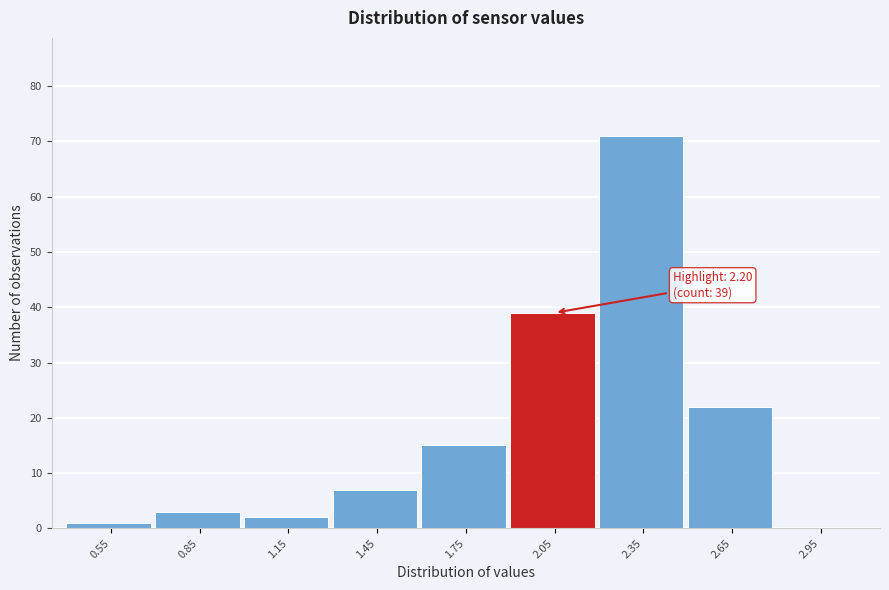

Reading left to right, extract all data points from this chart.

0.55=1	0.85=3	1.15=2	1.45=7	1.75=15	2.05=39	2.35=71	2.65=22	2.95=0